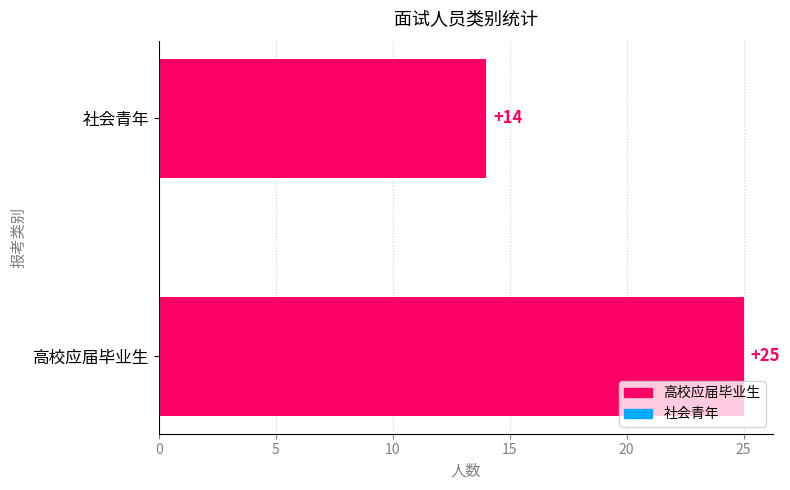

Read the value at 社会青年.

14